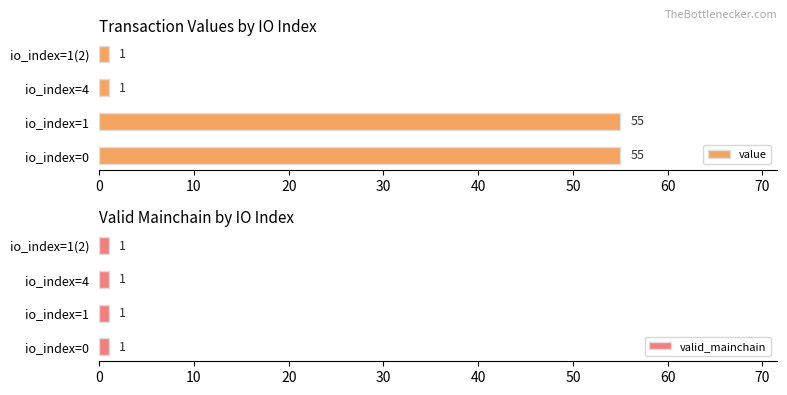

What is the sum of all value values?

112